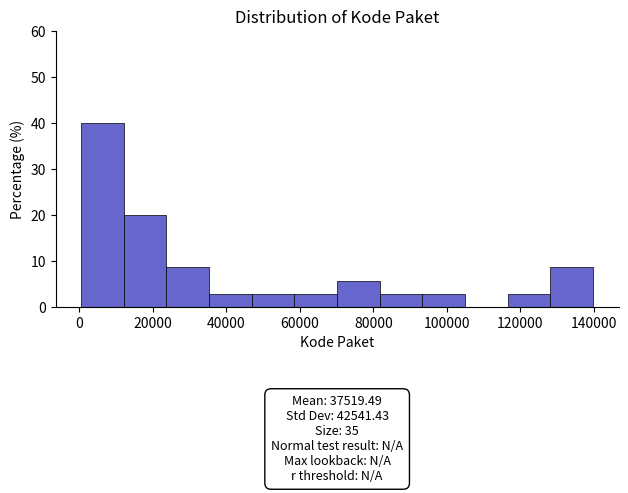

Over which range of the x-axis is the bar tallest?

0 to 12000